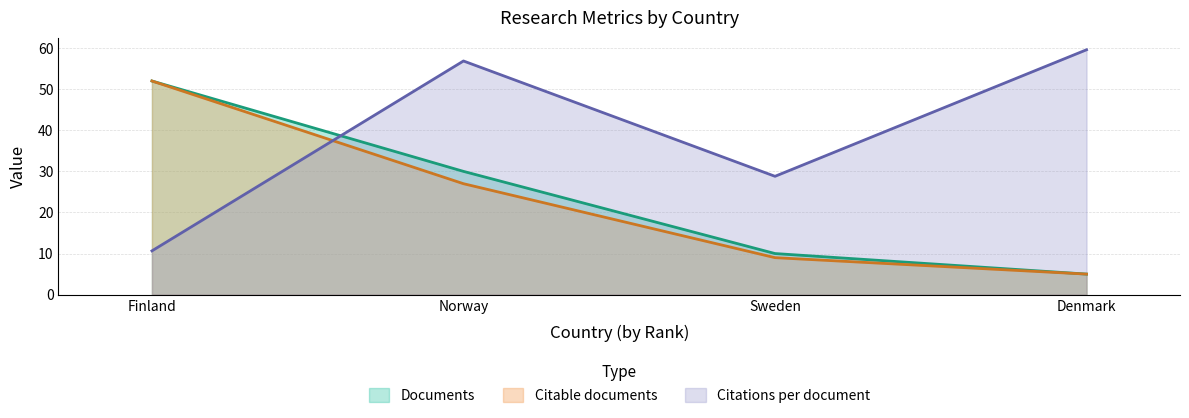

At which label is Citable documents closest to 28?

Norway